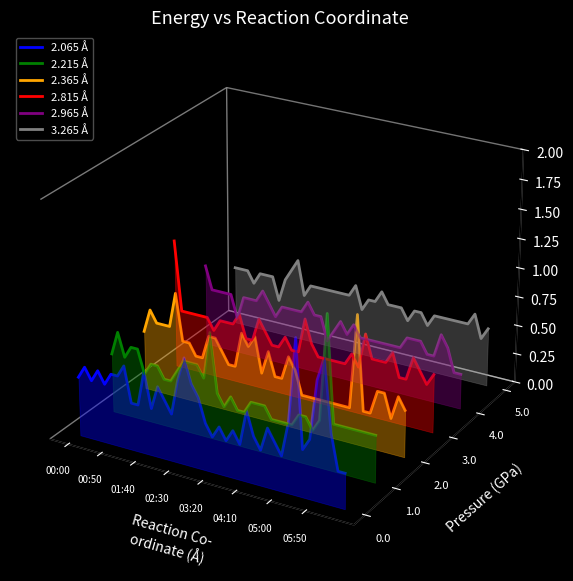

True or false: 2.815 Å has more than 0 interior local peaks.

True